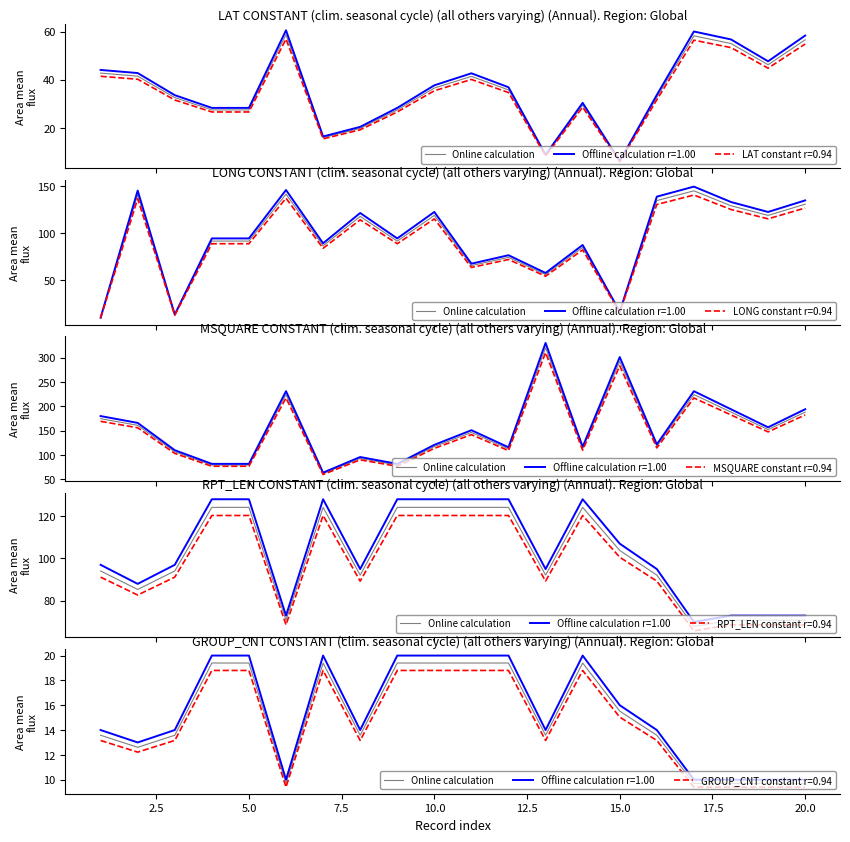

What is the sum of all values?

299.7